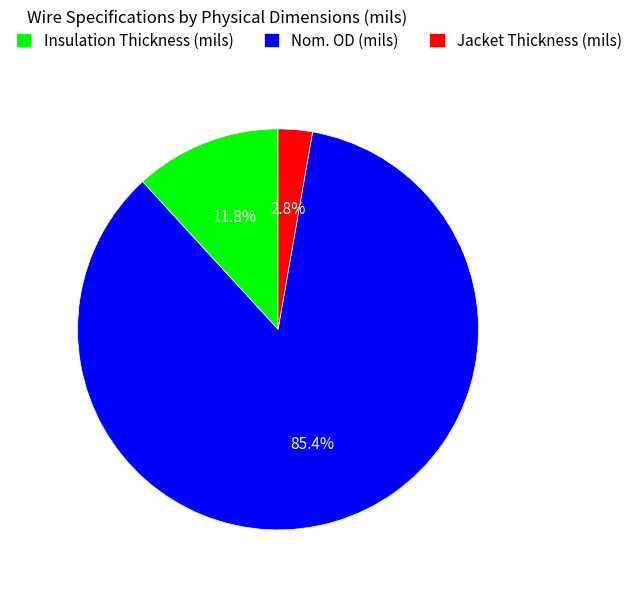

Count the number of slices in the pie.

3